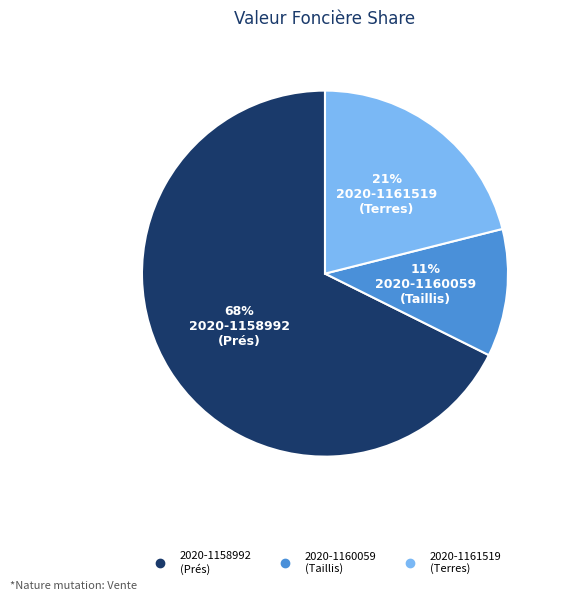

To the nearest percent, what is the average slice percentage?

33%